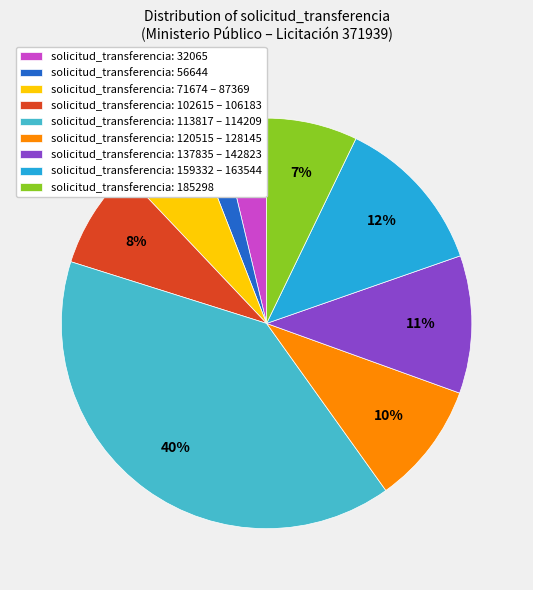

To the nearest percent, what portion does solicitud_transferencia: 32065 represent?

4%